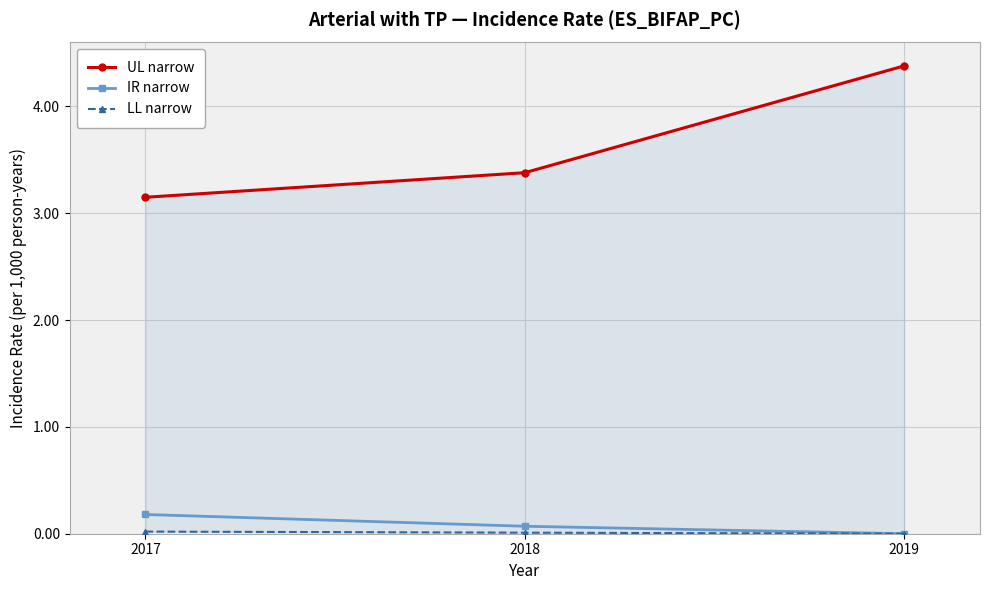

Which series has the largest range (max minus min)?

UL narrow